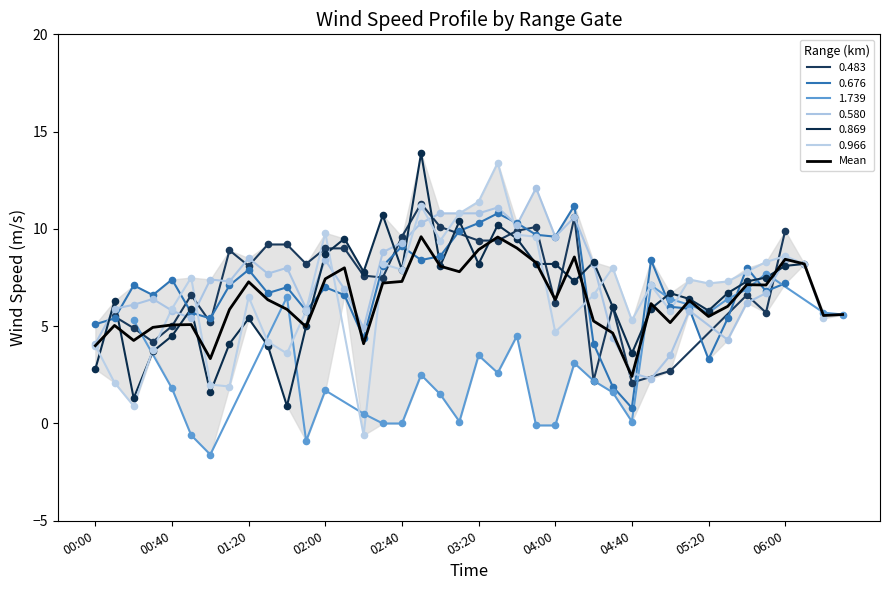

What is the highest value of the Mean series?

9.6